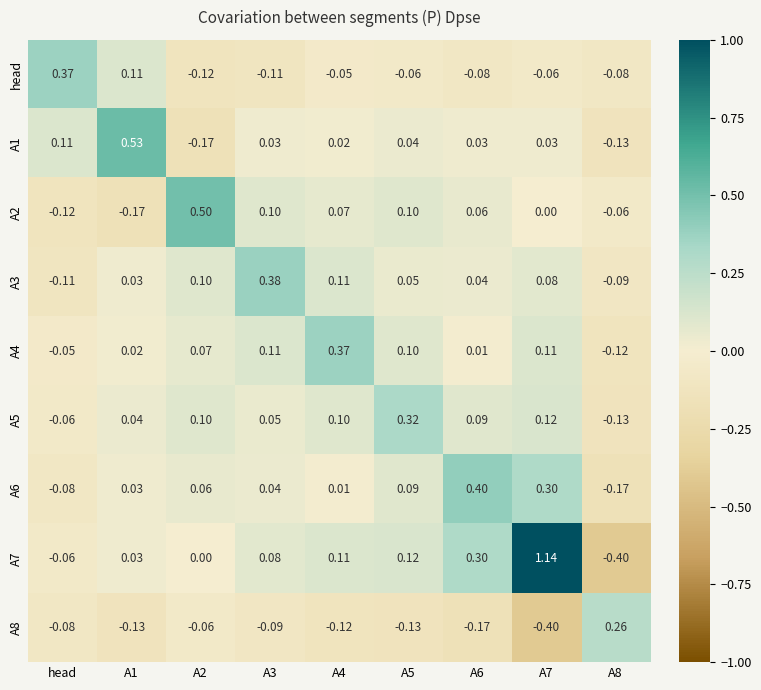

Is the value of A3 at head greater than the value of A2 at A2?

No